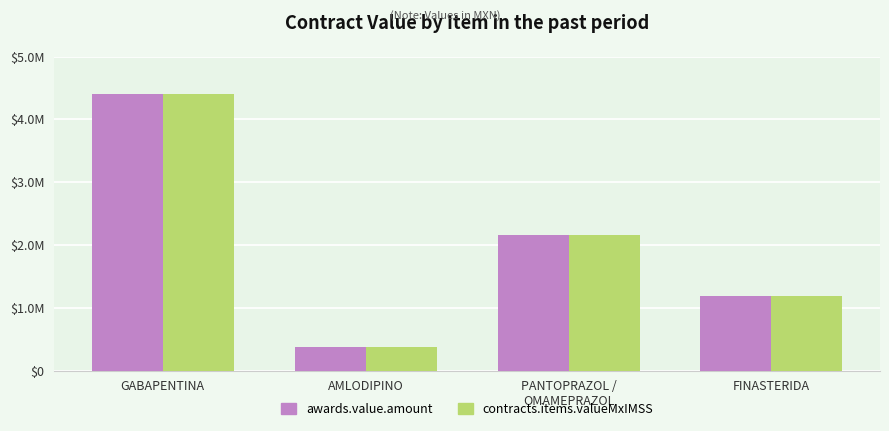

What is the sum of the contracts.items.valueMxIMSS values at PANTOPRAZOL /
OMAMEPRAZOL and GABAPENTINA?

6574450.4